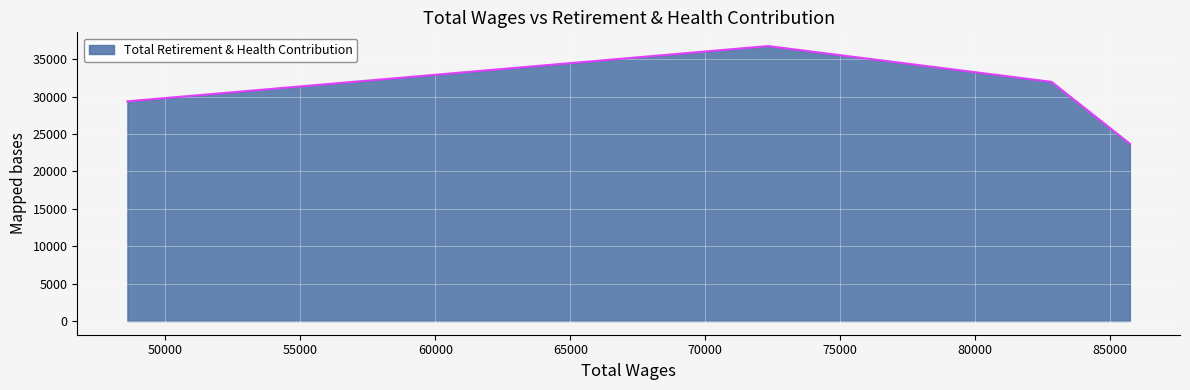

What is the smallest value displayed?

23690